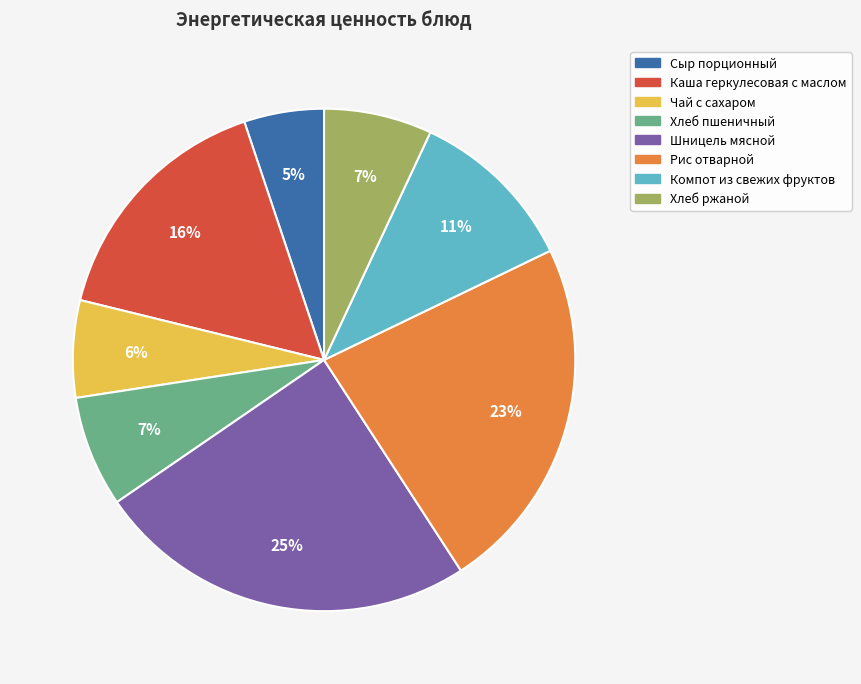

Does any single category account for the majority?

No